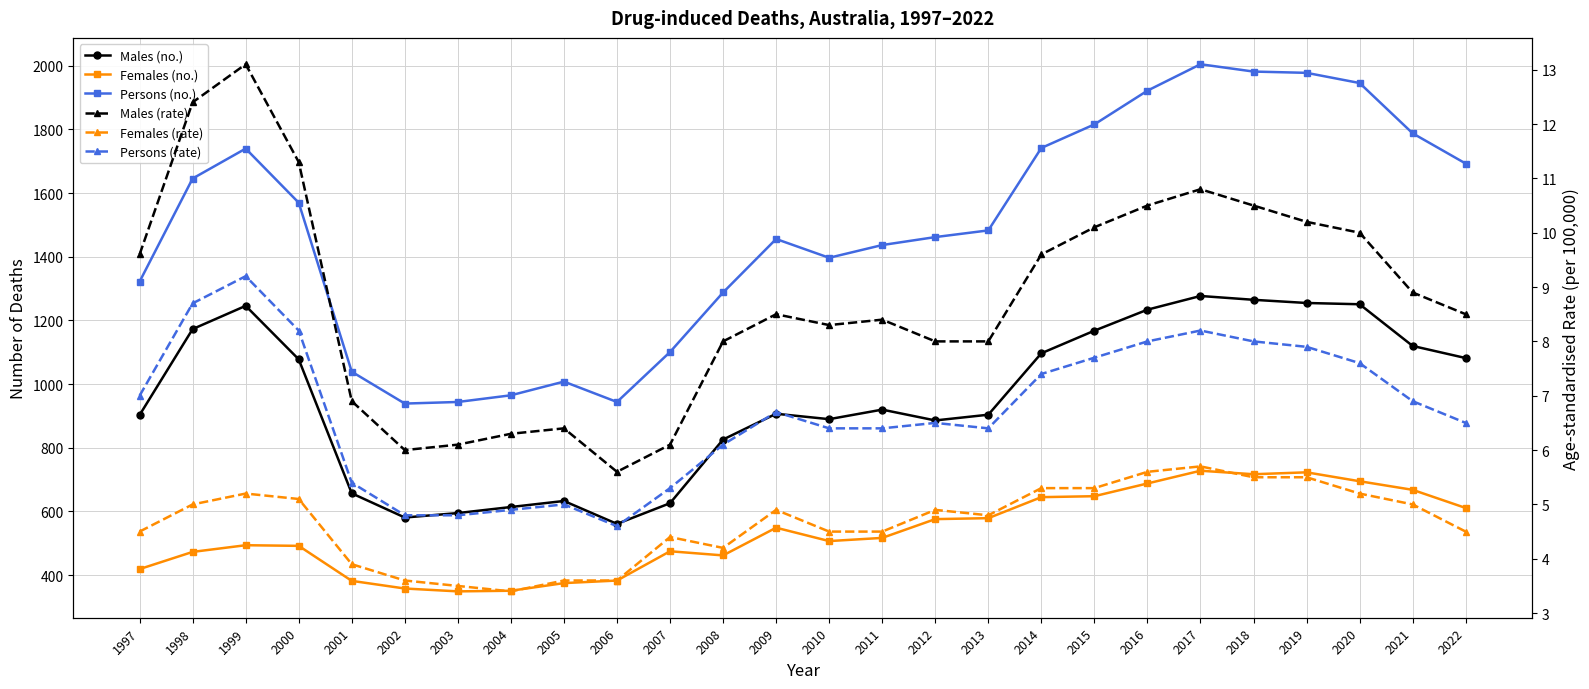

Between 2000 and 2006, which series saw the biggest shift?

Persons (no.)